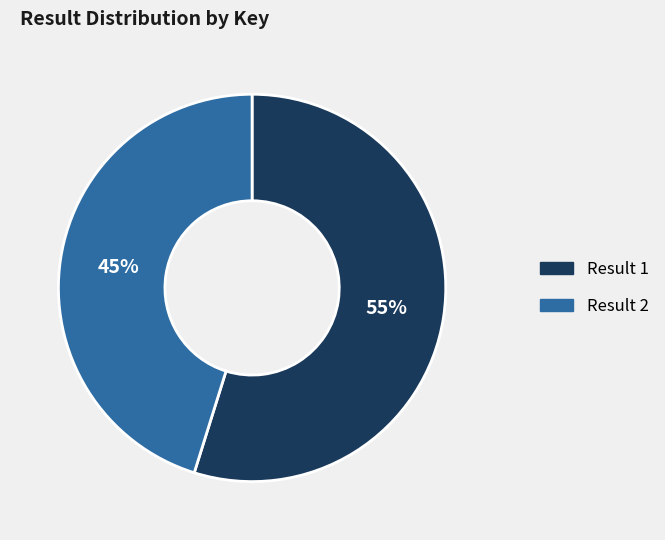

The Result 2 slice represents 45% of the pie. True or false?

True